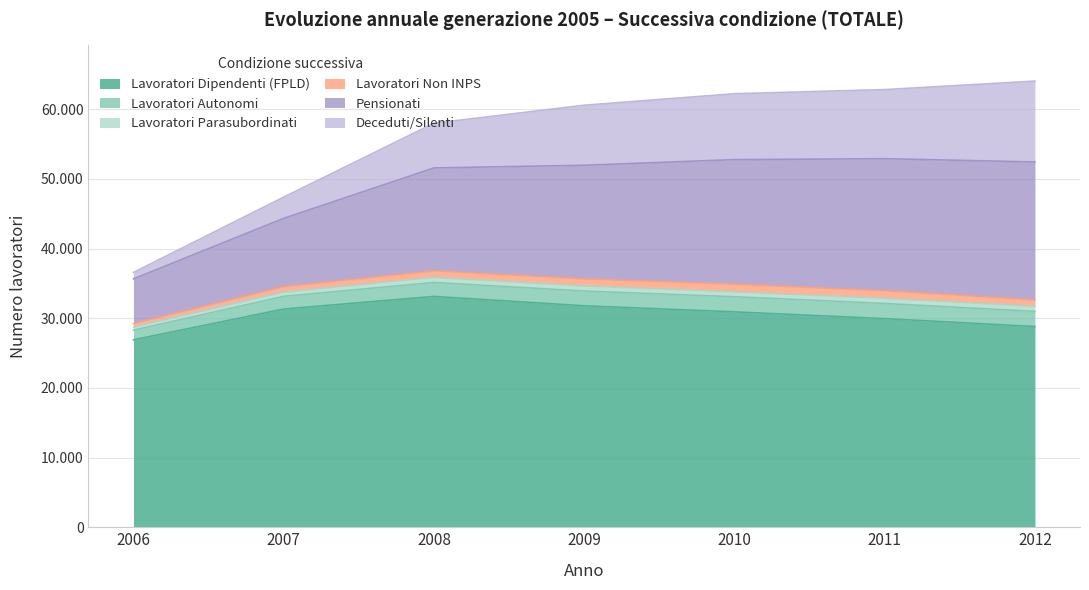

List the labels in order of Lavoratori Dipendenti (FPLD) value, smallest first.

2006, 2012, 2011, 2010, 2007, 2009, 2008